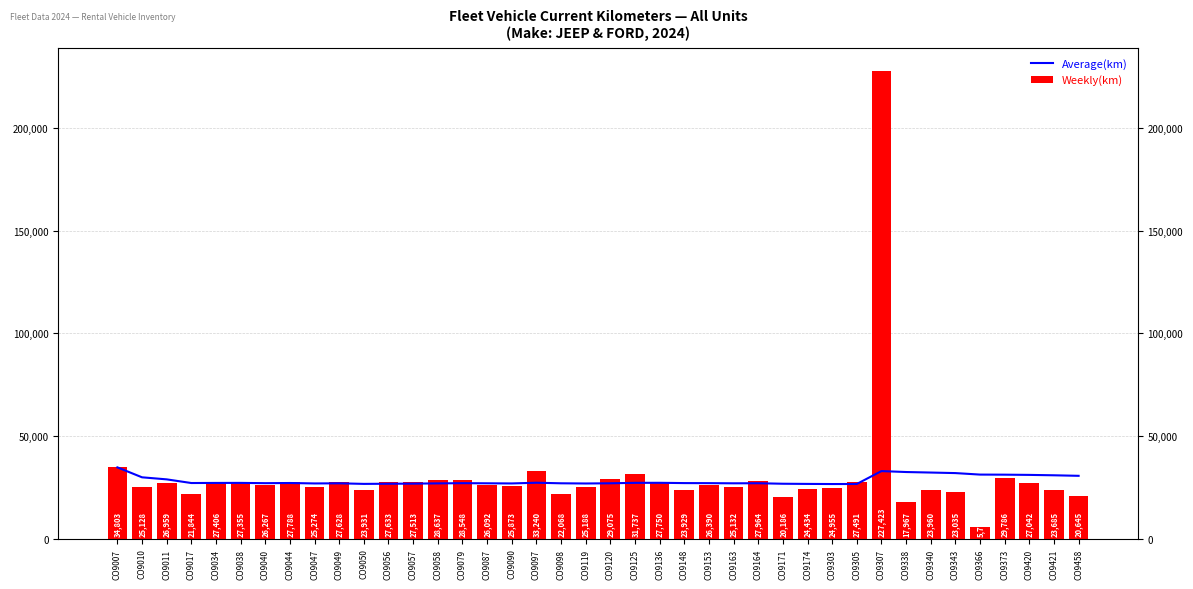

What is the difference between the maximum and minimum values in the Average(km) series?

8112.1